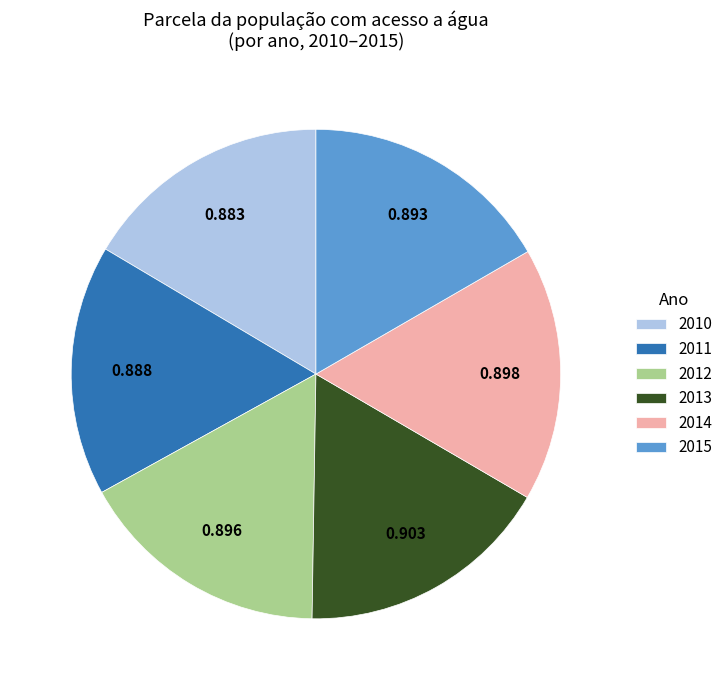

Do 2010 and 2012 together represent more than half of the pie?

No